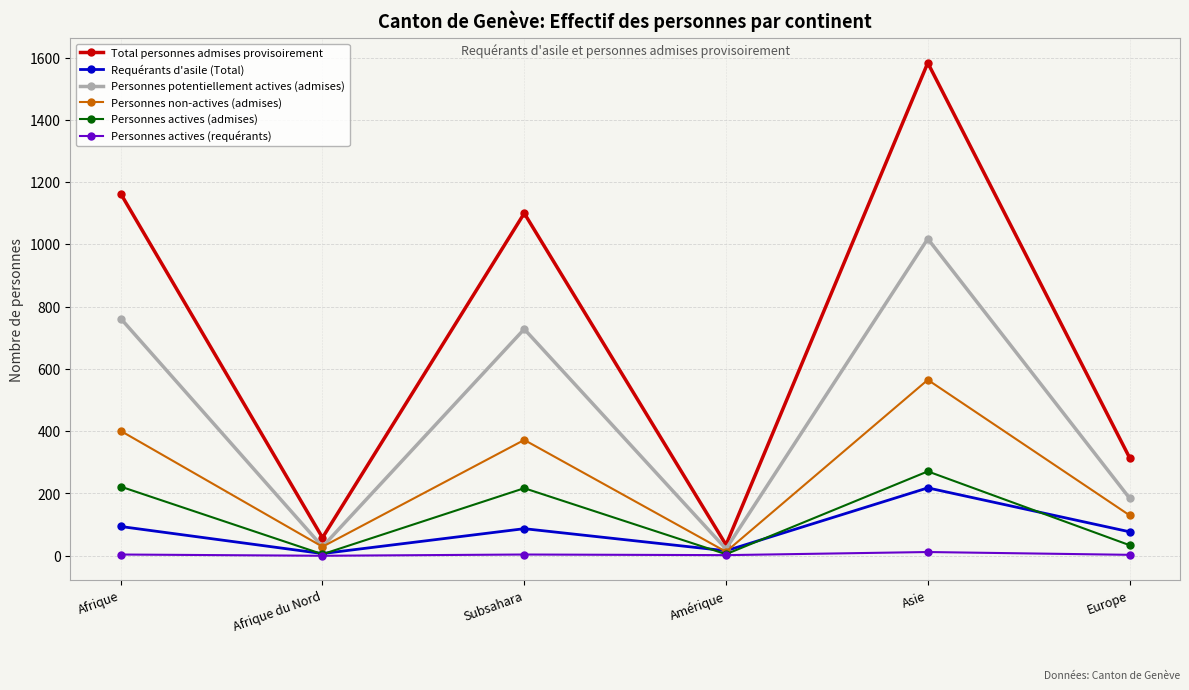

What is the minimum value for Personnes potentiellement actives (admises)?

22